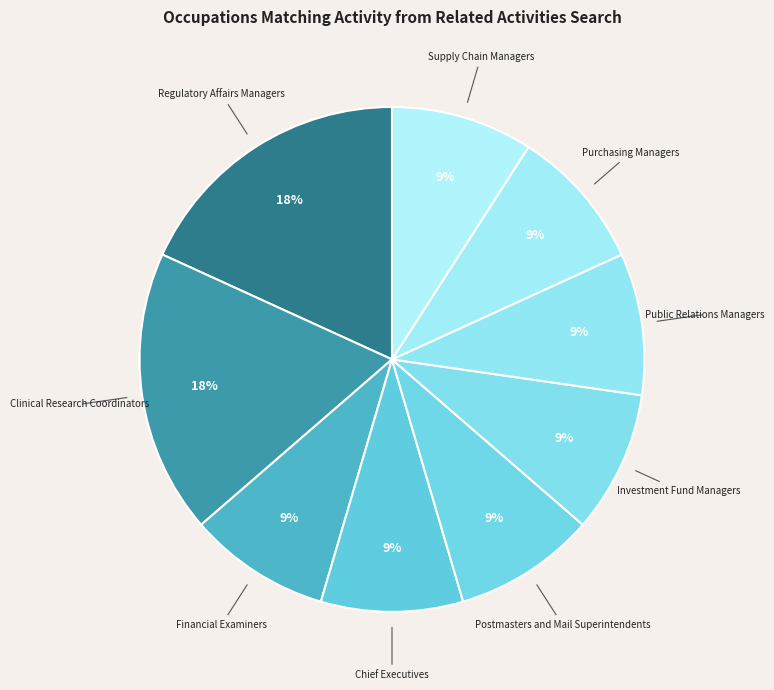

To the nearest percent, what is the difference between the largest and smallest slice percentages?

9%